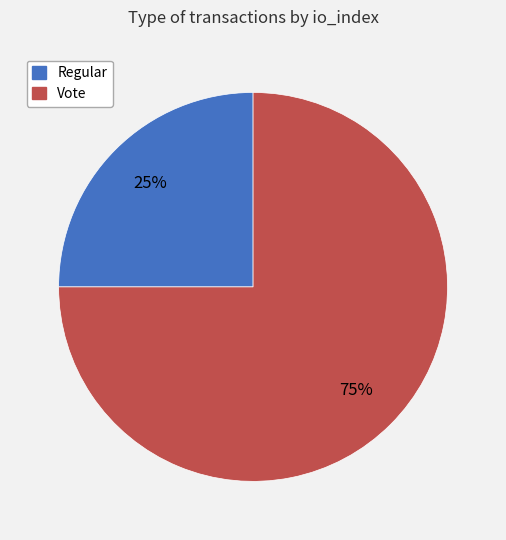

Which category has the biggest portion of the pie?

Vote